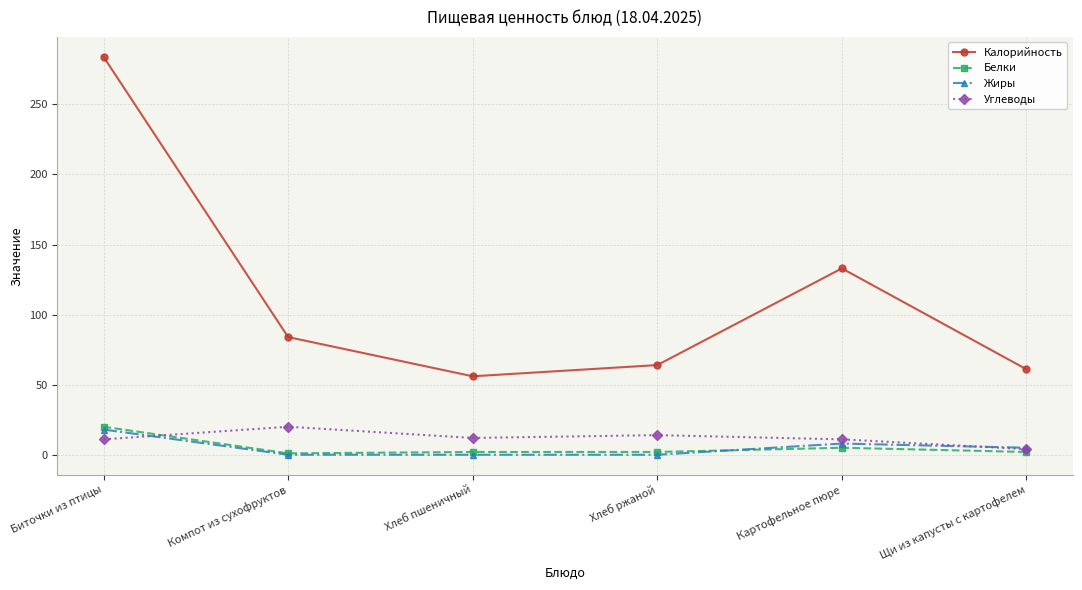

Between Биточки из птицы and Хлеб пшеничный, which series saw the biggest shift?

Калорийность